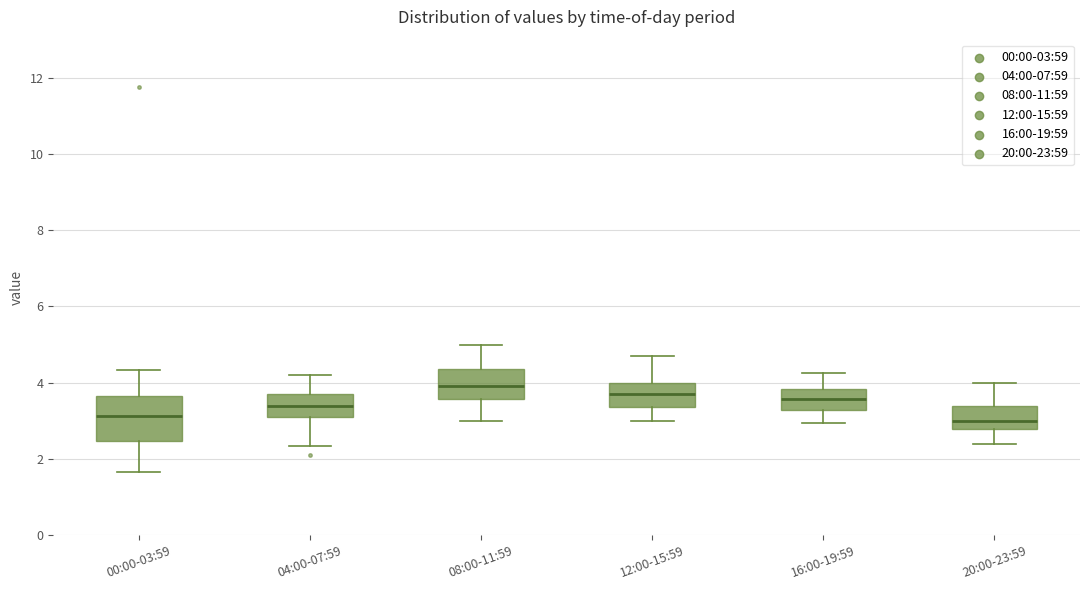

Reading left to right, transcribe this box plot: for each box, give where its median line is, the range the box spans, and where its two whiskers end, as read against the y-axis. The values are not printed on the chart, so give them approximately, as read against the axis.

00:00-03:59: median 3.2, box 2.4 to 3.6, whiskers 1.6 to 4.4
04:00-07:59: median 3.4, box 3.2 to 3.8, whiskers 2.4 to 4.2
08:00-11:59: median 4.0, box 3.6 to 4.4, whiskers 3.0 to 5.0
12:00-15:59: median 3.8, box 3.4 to 4.0, whiskers 3.0 to 4.8
16:00-19:59: median 3.6, box 3.2 to 3.8, whiskers 3.0 to 4.2
20:00-23:59: median 3.0, box 2.8 to 3.4, whiskers 2.4 to 4.0